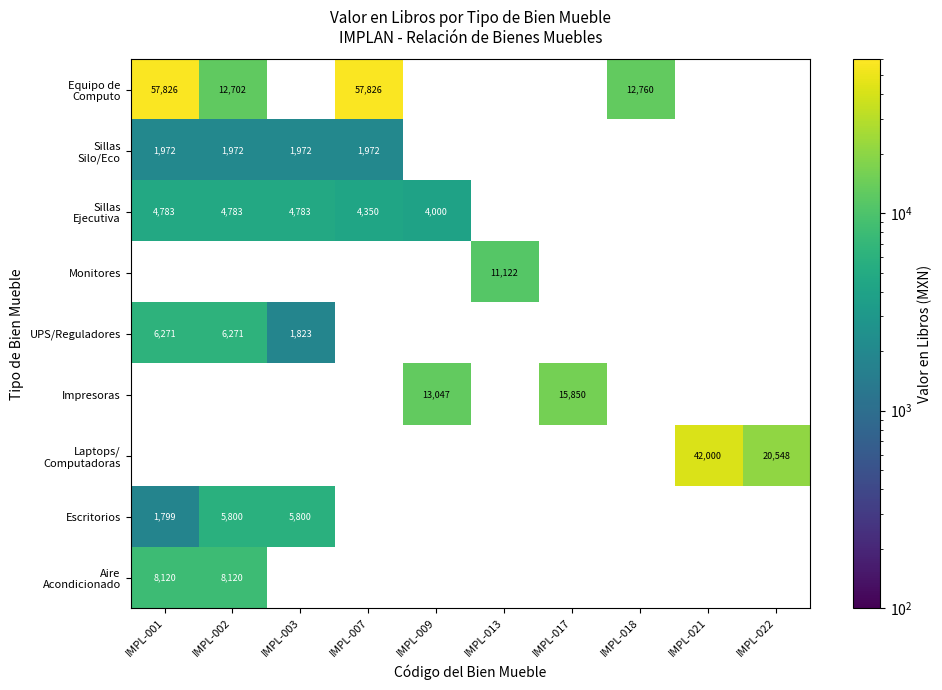

Which has a higher value, IMPL-009 or IMPL-007?

IMPL-007